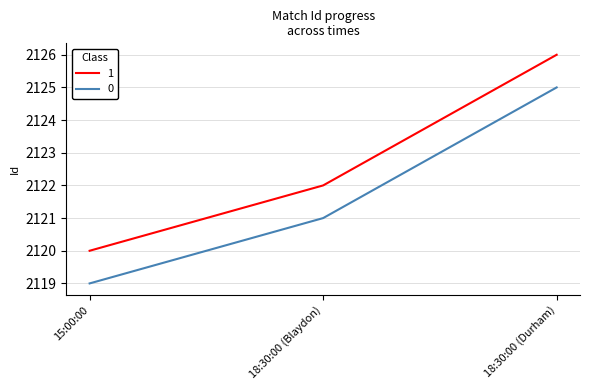

Reading right to left, list all the values displayed in this chart.

1: 2126	2122	2120
0: 2125	2121	2119